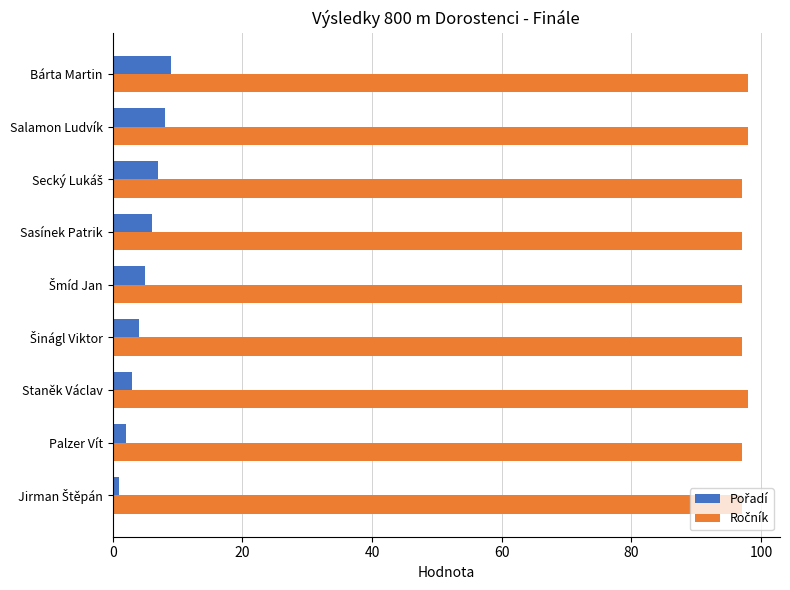

At how many categories does at least one series exceed 65?

9